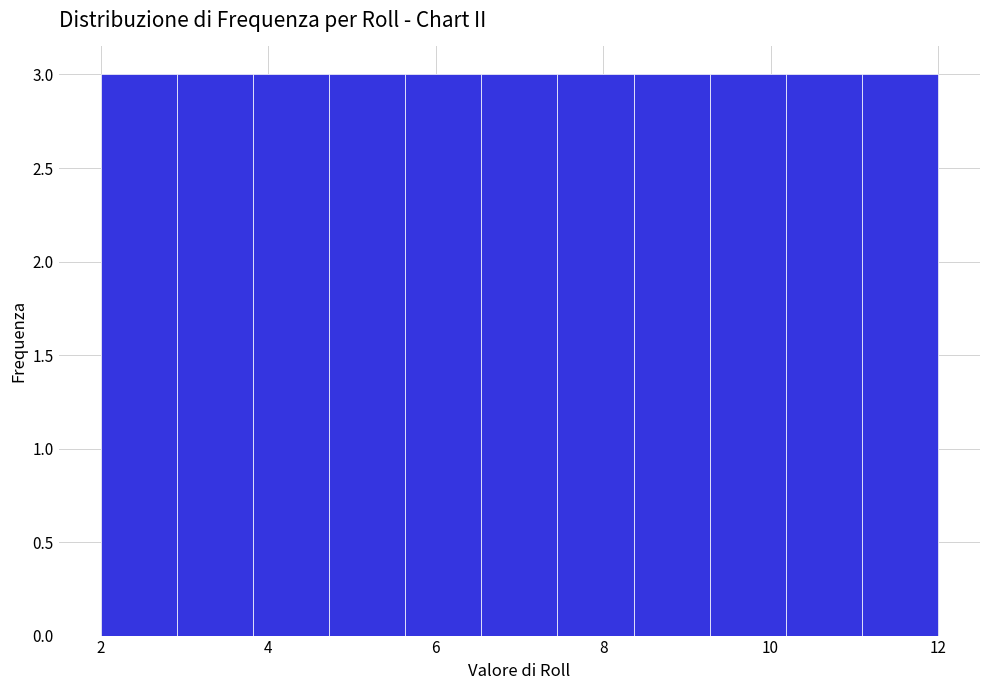

Reading left to right, transcribe this chart: for each bar, give the range it covers on the x-axis and its height. Neither the bar edges nor the heights are printed on the chart, so give them approximately, as read against the axes.

2.0 to 3.0: 3
3.0 to 3.8: 3
3.8 to 4.8: 3
4.8 to 5.6: 3
5.6 to 6.6: 3
6.6 to 7.4: 3
7.4 to 8.4: 3
8.4 to 9.2: 3
9.2 to 10.2: 3
10.2 to 11.0: 3
11.0 to 12.0: 3